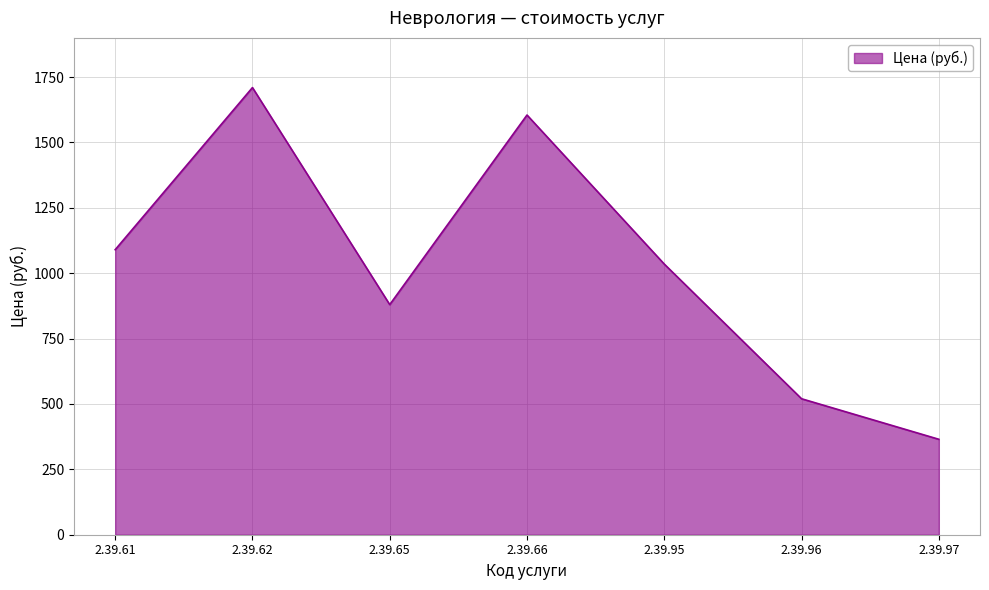

What is the sum of all values?

7205